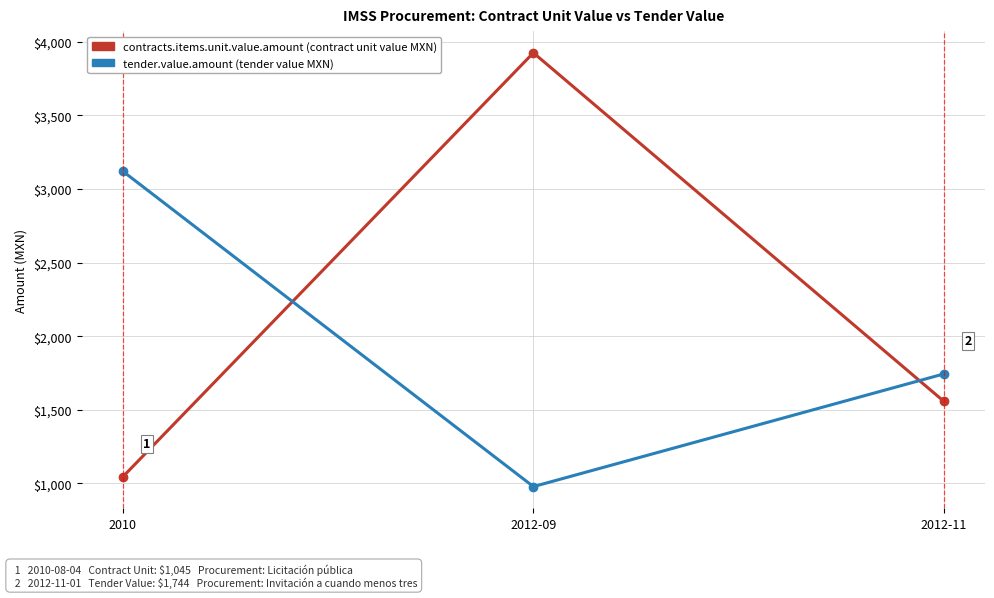

Does the chart have visible grid lines?

Yes